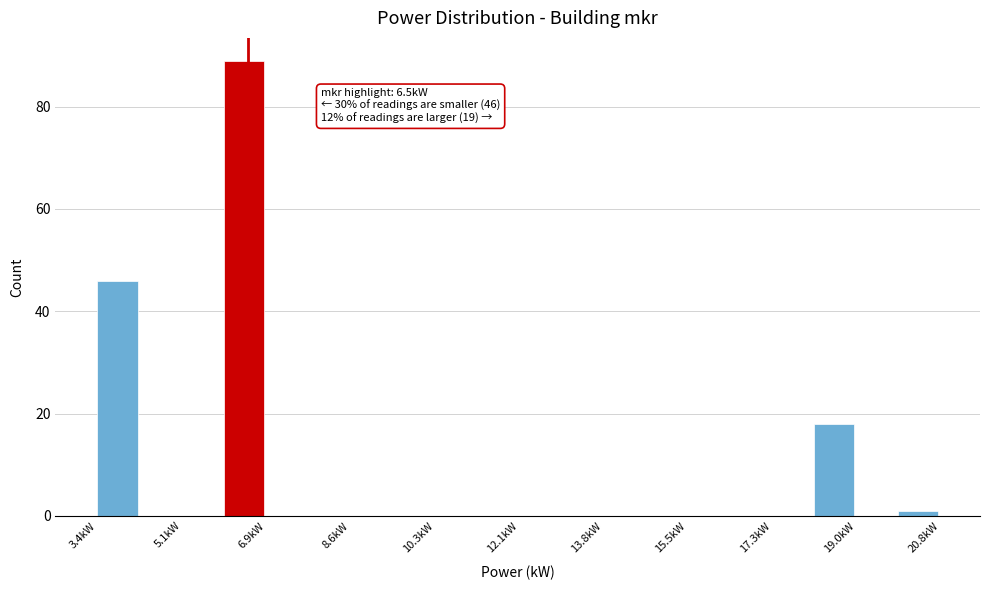

Which range on the x-axis has the tallest bar?

6.0 to 6.8